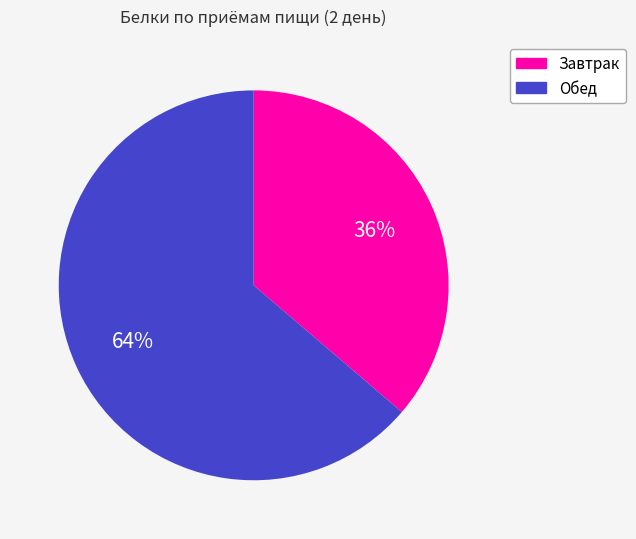

What is the ratio of the value at Обед to the value at Завтрак?

1.8